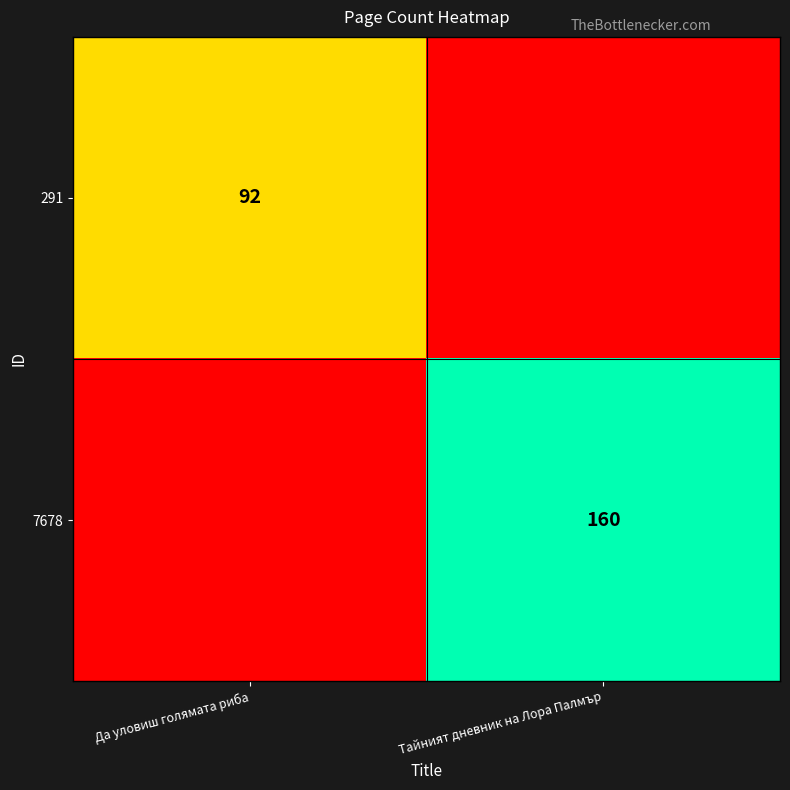

The value of 7678 at Тайният дневник на Лора Палмър is 96. True or false?

False